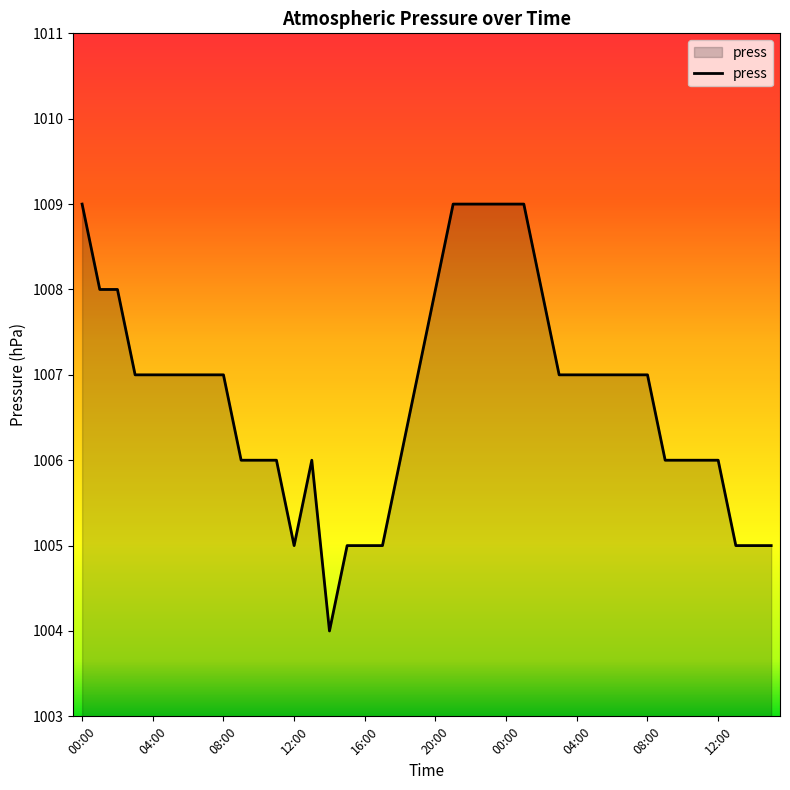

What is the smallest value displayed?

1004